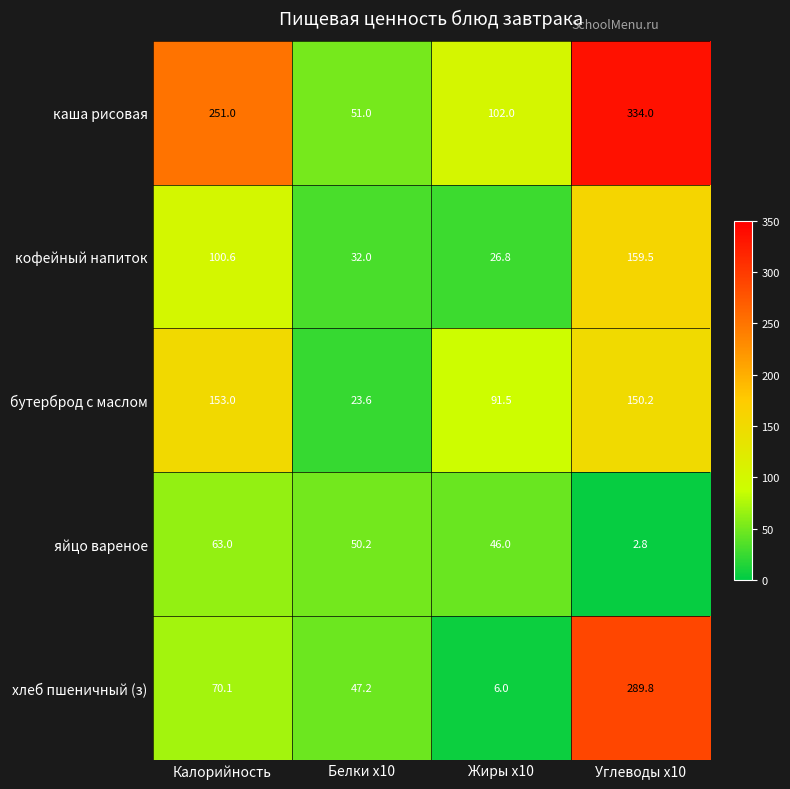

Between Белки x10 and Жиры x10, which series saw the biggest shift?

бутерброд с маслом